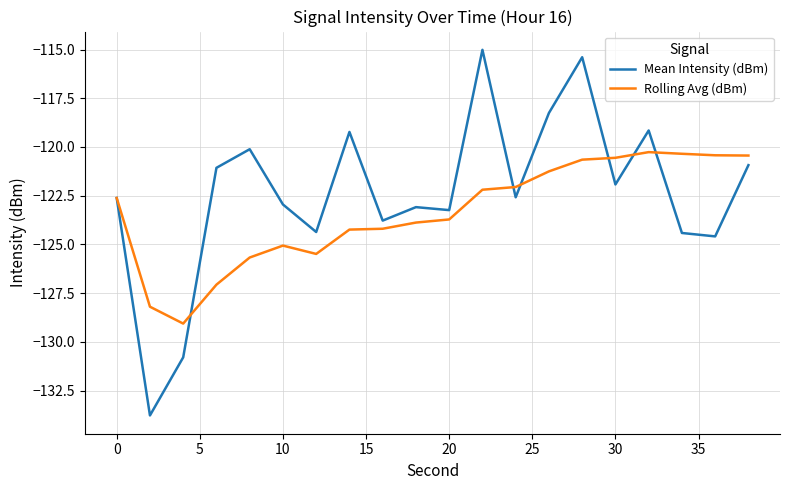

What is the smallest value displayed?

-133.8